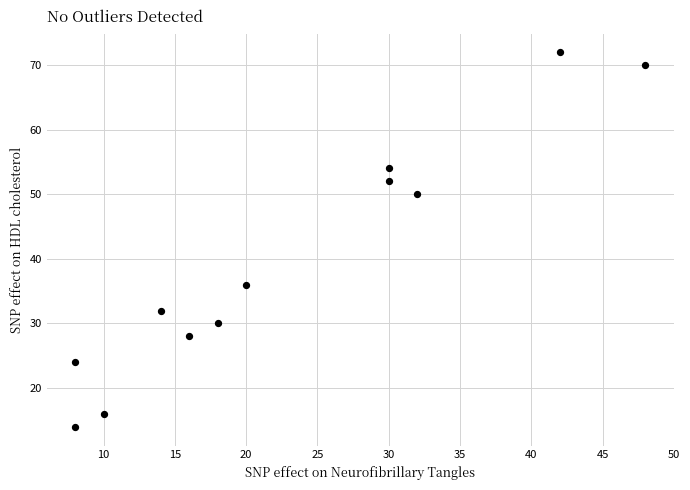

What is the range of Y values (max minus min)?

58